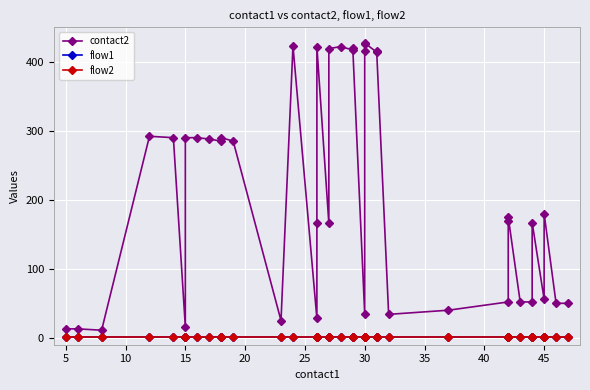

Reading left to right, what are all the values shown in this chart?

contact2: 13	13	11	292	290	16	290	290	288	285	290	285	25	423	28	166	422	166	419	422	417	420	34	415	425	427	414	415	34	40	52	169	175	52	52	167	56	180	50	50
flow1: 1	1	1	1	1	1	1	1	1	1	1	1	1	1	1	1	1	1	1	1	1	1	1	1	1	1	1	1	1	1	1	1	1	1	1	1	1	1	1	1
flow2: 1	1	1	1	1	1	1	1	1	1	1	1	1	1	1	1	1	1	1	1	1	1	1	1	1	1	1	1	1	1	1	1	1	1	1	1	1	1	1	1